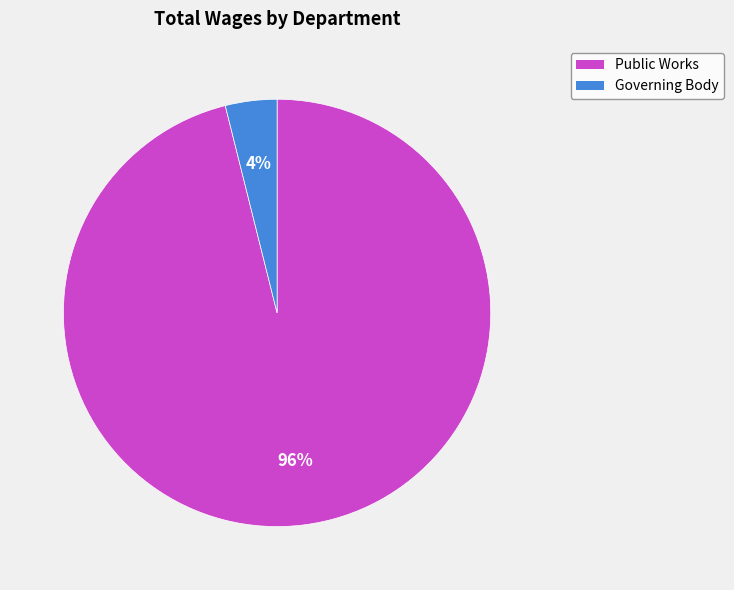

Rank the categories by value from highest to lowest.

Public Works, Governing Body